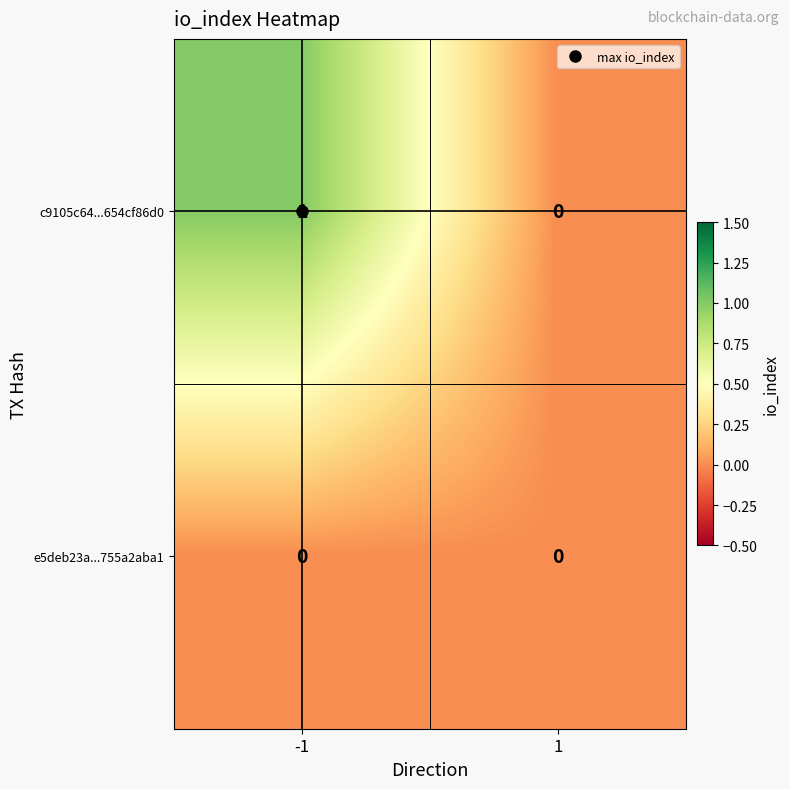

Which series has the widest spread of values?

c9105c64...654cf86d0